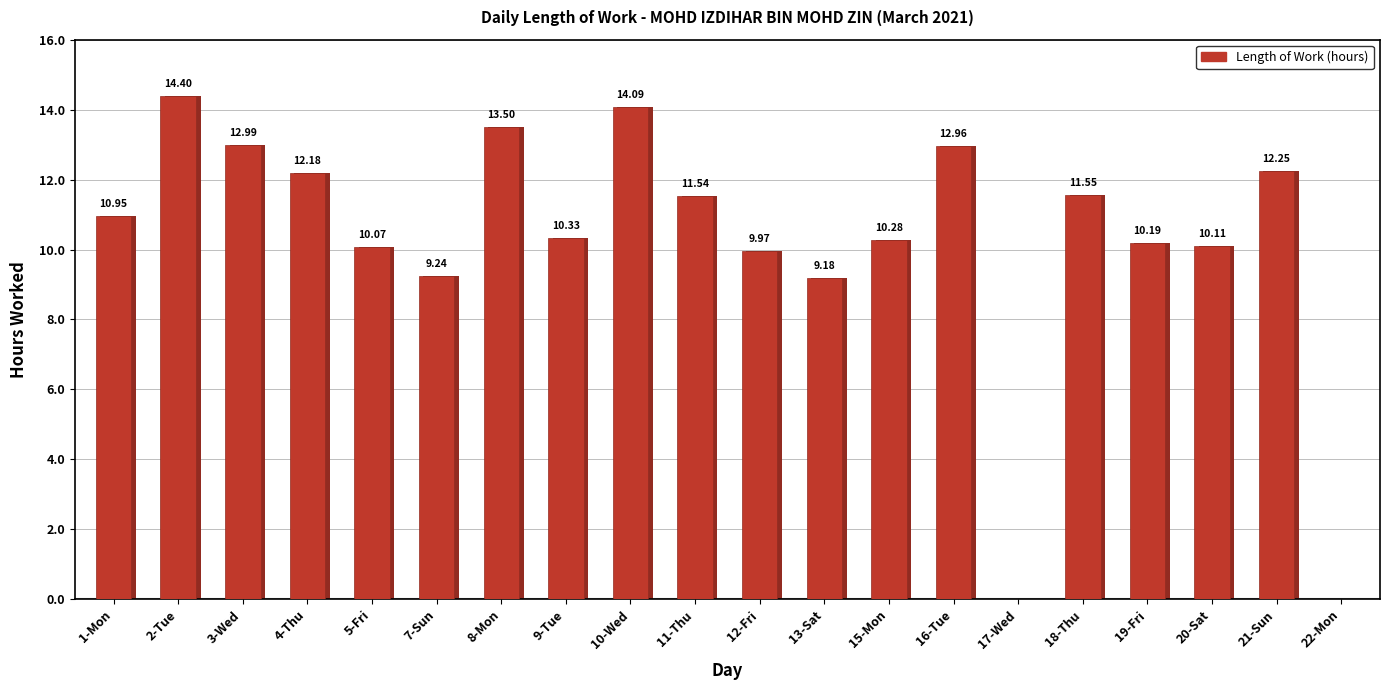

How many data points are less than 10?

5